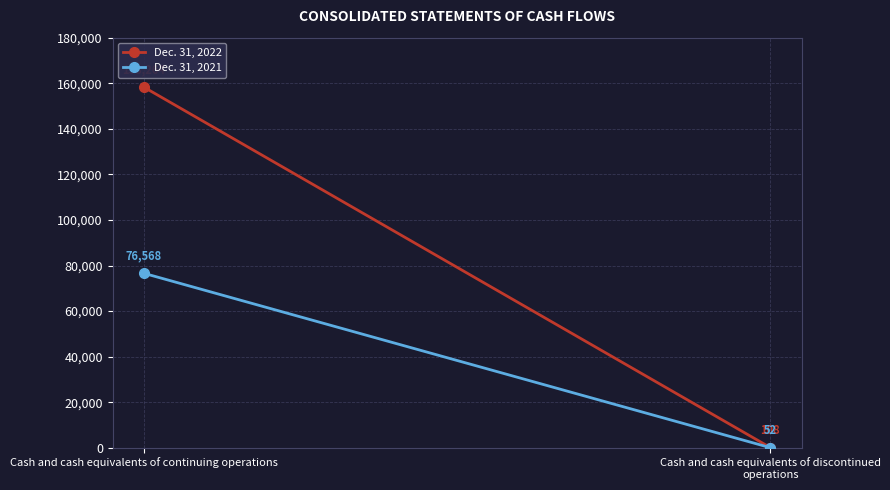

Reading left to right, what are all the values shown in this chart?

Dec. 31, 2022: Cash and cash equivalents of continuing operations=158264	Cash and cash equivalents of discontinued operations=108
Dec. 31, 2021: Cash and cash equivalents of continuing operations=76568	Cash and cash equivalents of discontinued operations=52